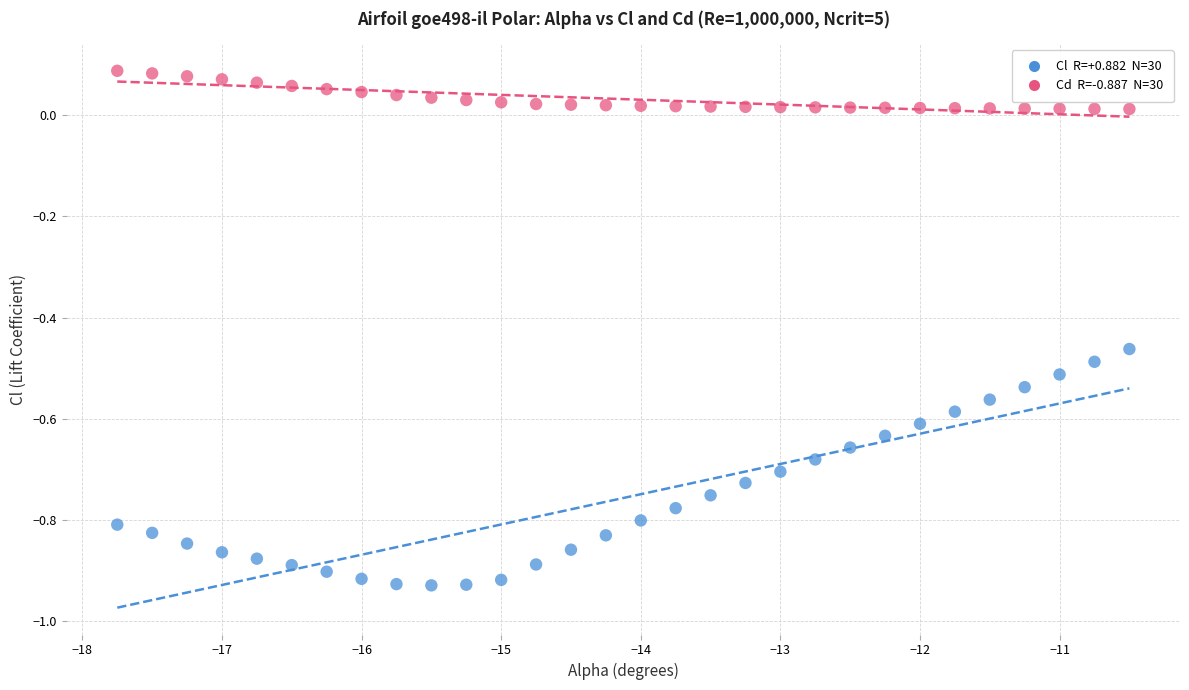

Across all data points, what is the range of X values (max minus min)?

7.2